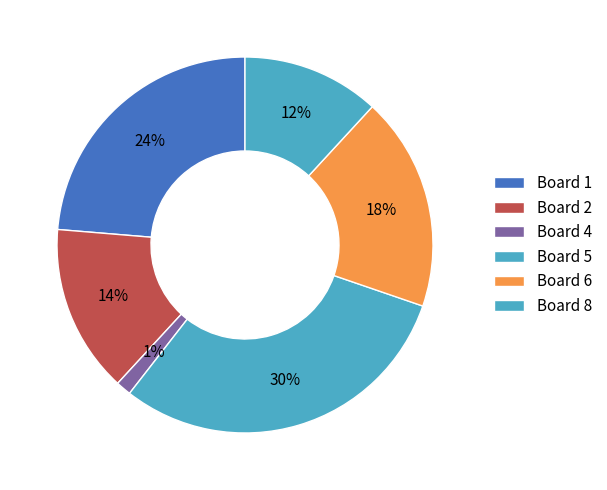

How many segments does this pie chart have?

6